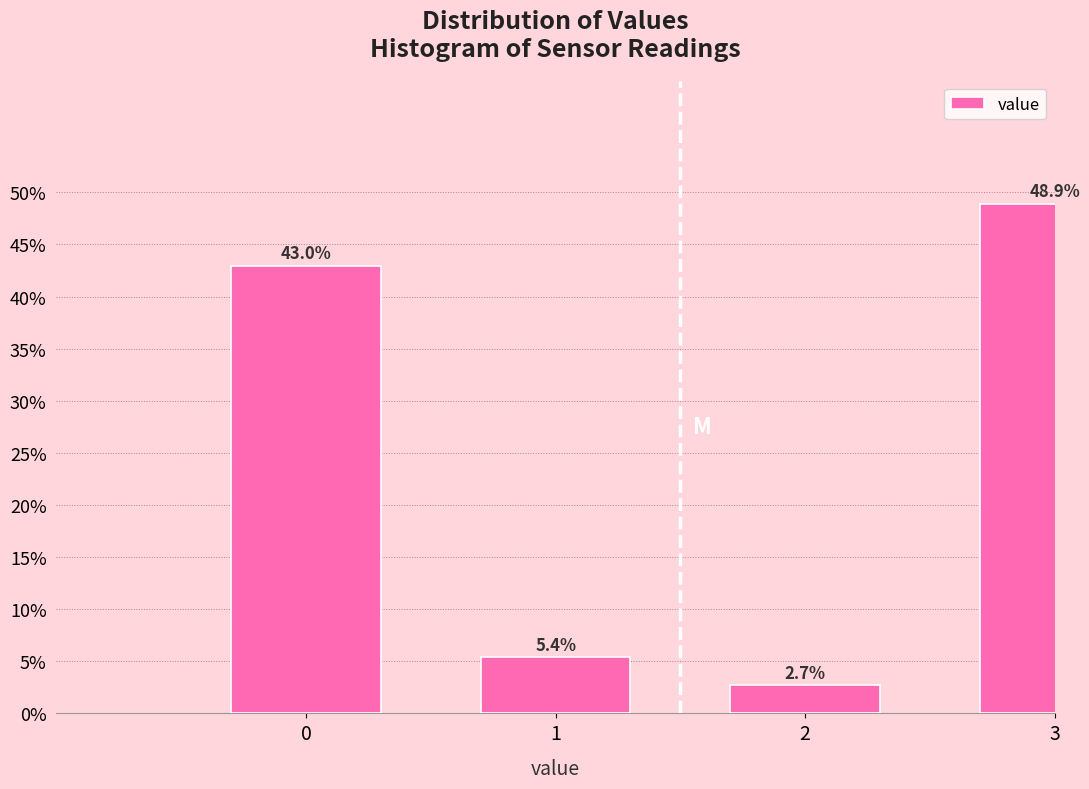

Reading right to left, list all the values displayed in this chart.

48.9	2.7	5.4	43.0